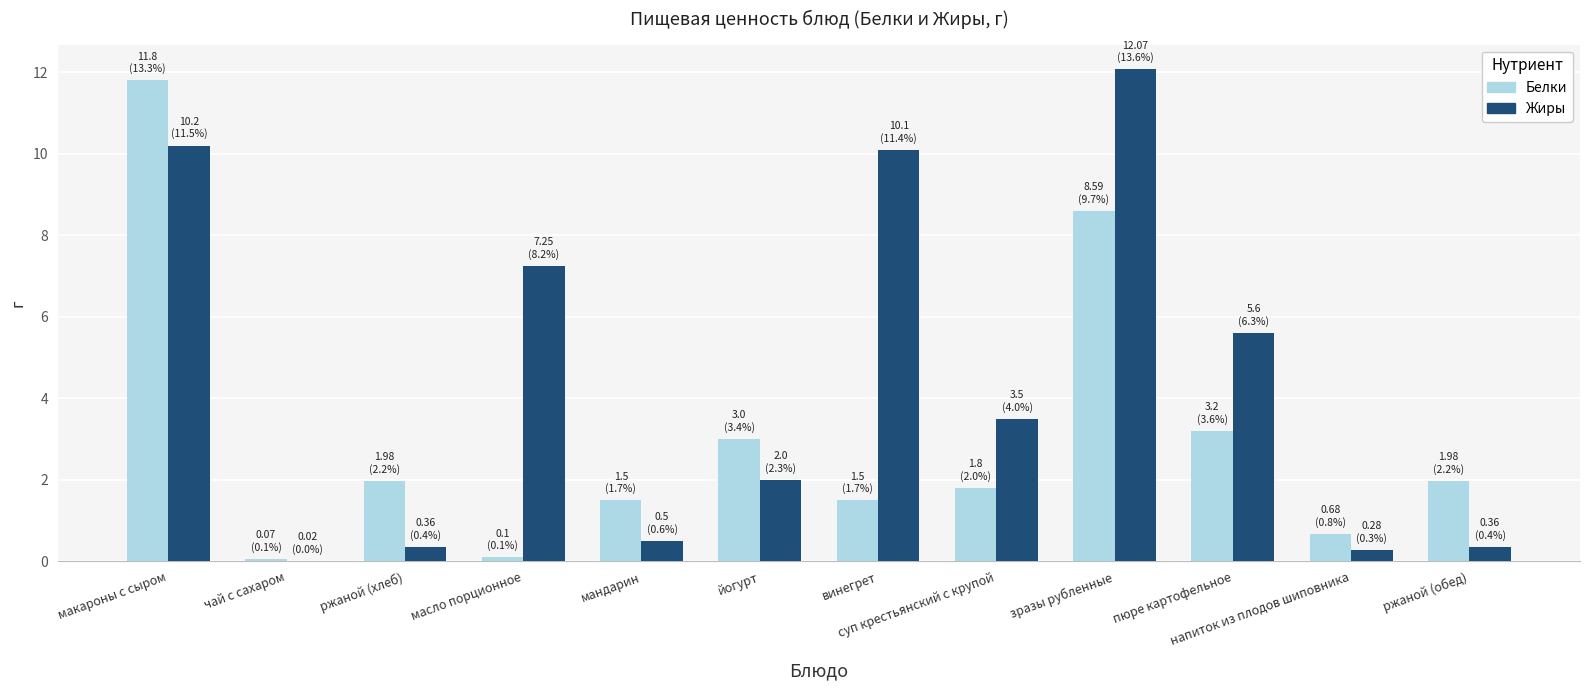

Which series has the largest total across all categories?

Жиры